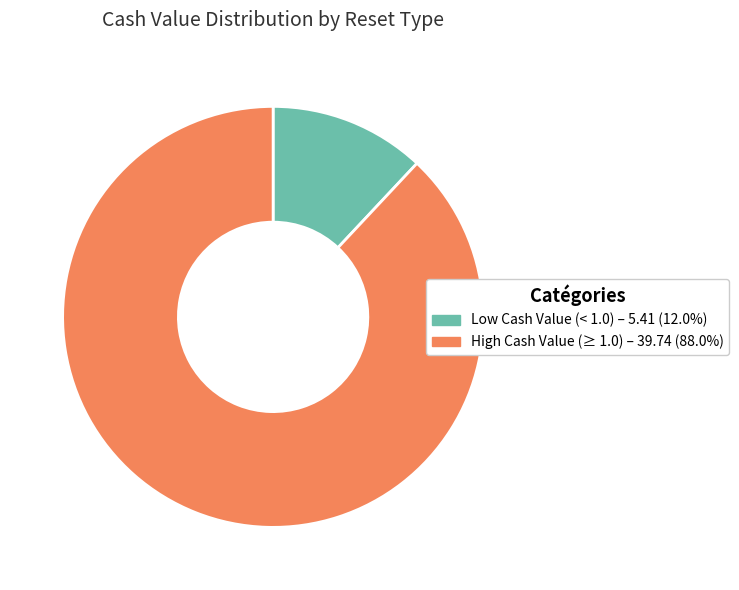

Is there any slice that represents more than half of the pie?

Yes